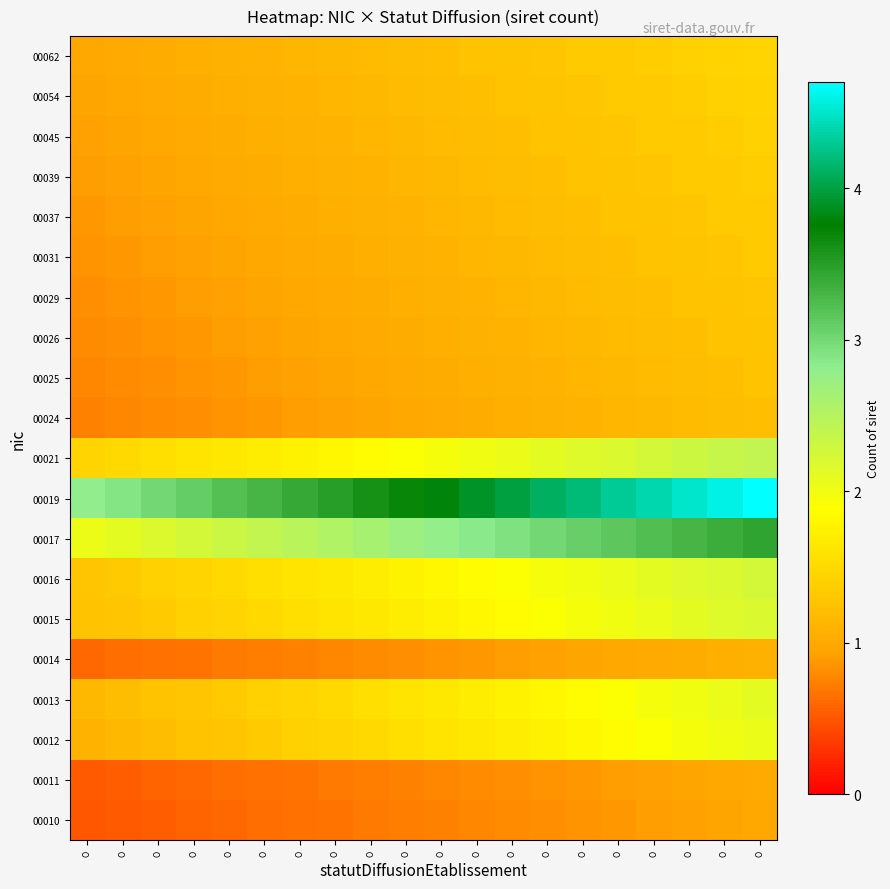

What is the spread (max minus min) of values at O?

2.3